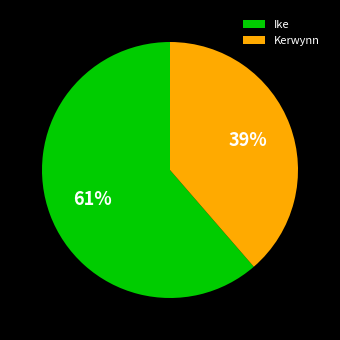

To the nearest percent, what percentage of the pie is Ike?

61%